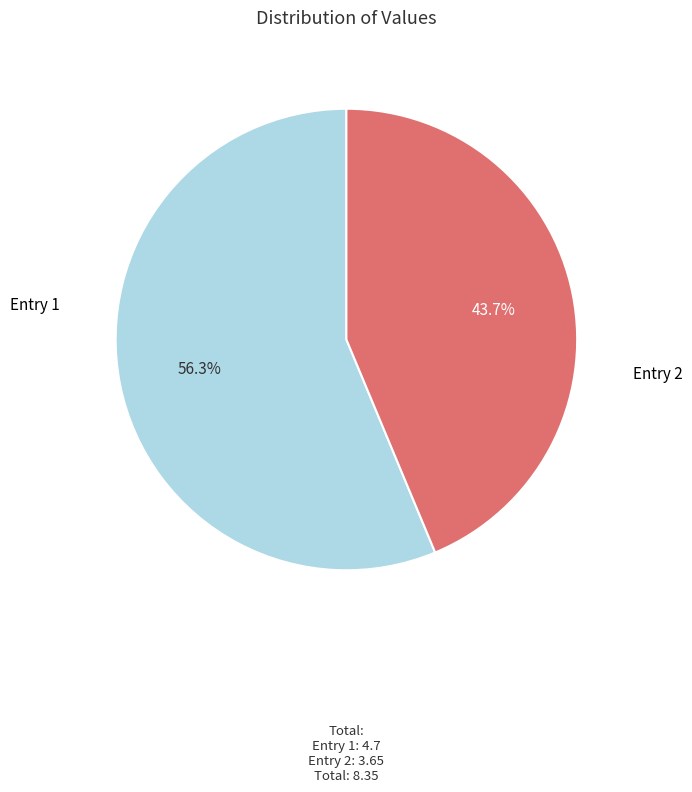

Is there a majority slice in this chart?

Yes